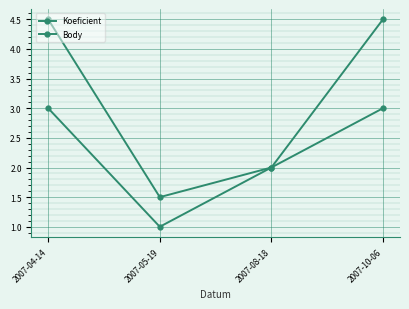

How many lines are shown in the chart?

2